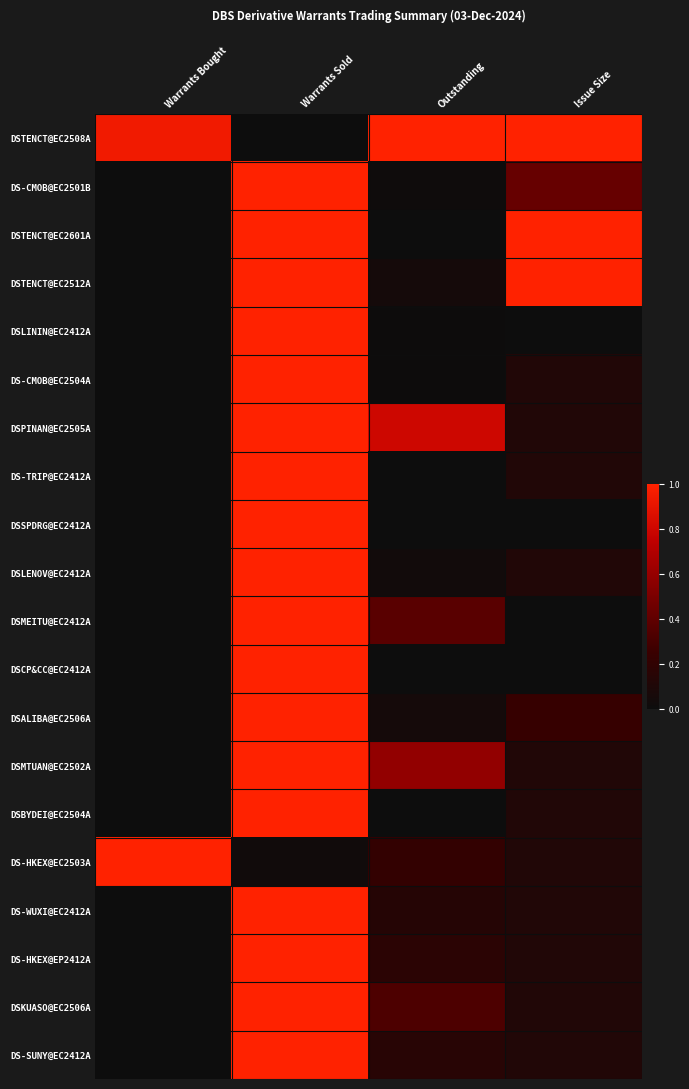

What is the total value across all series at Warrants Bought?

1.9